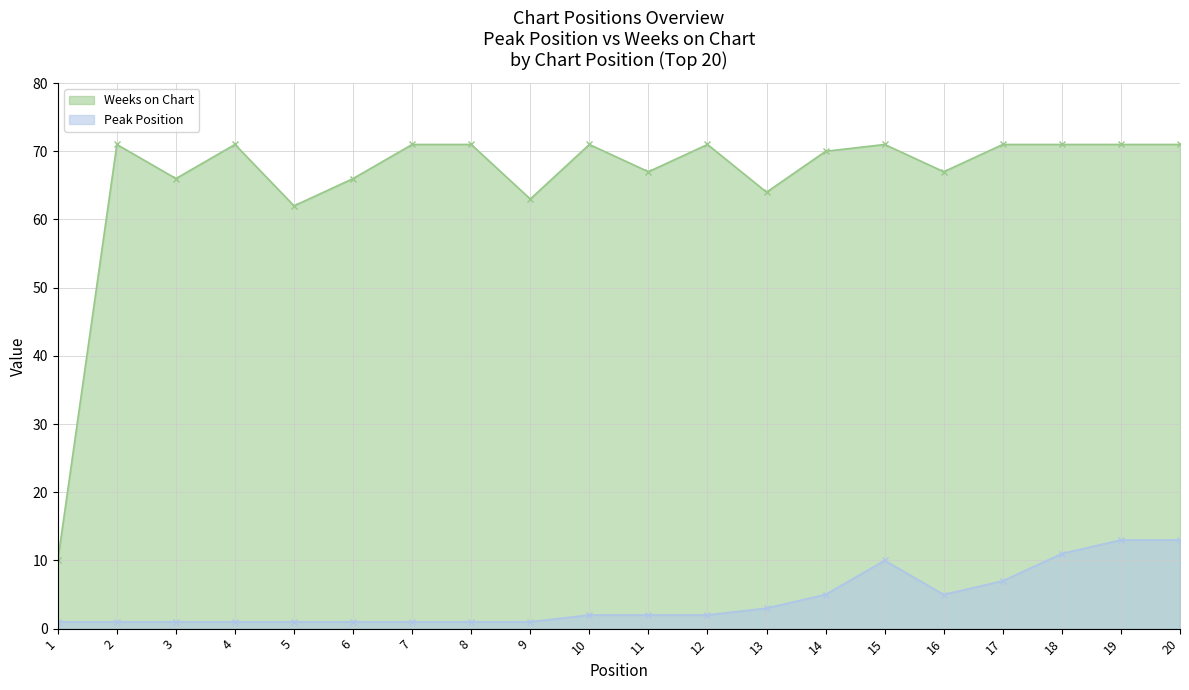

Reading right to left, what are all the values shown in this chart?

Peak Position: 20=13	19=13	18=11	17=7	16=5	15=10	14=5	13=3	12=2	11=2	10=2	9=1	8=1	7=1	6=1	5=1	4=1	3=1	2=1	1=1
Weeks on Chart: 20=71	19=71	18=71	17=71	16=67	15=71	14=70	13=64	12=71	11=67	10=71	9=63	8=71	7=71	6=66	5=62	4=71	3=66	2=71	1=10